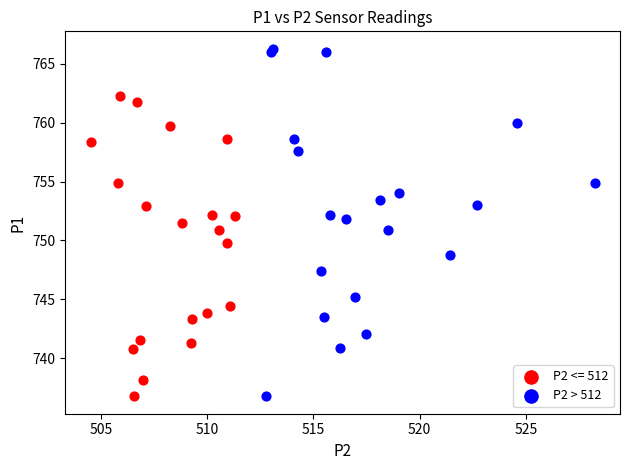

Which series contains the highest Y value?

P2 > 512